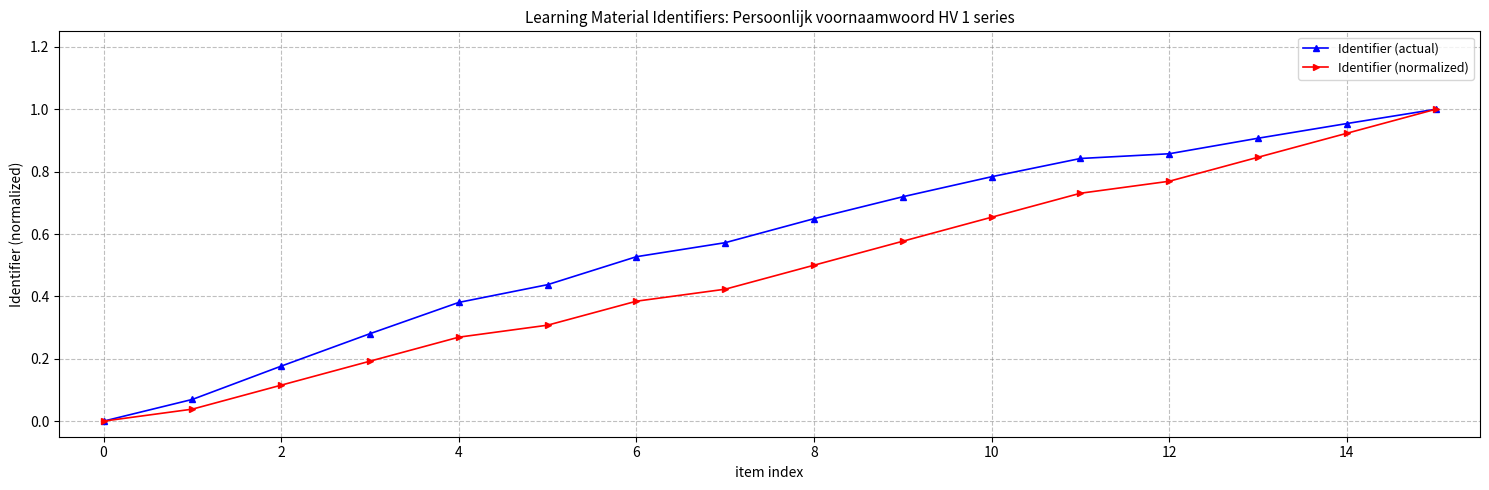

Which series has the largest total across all categories?

Identifier (actual)